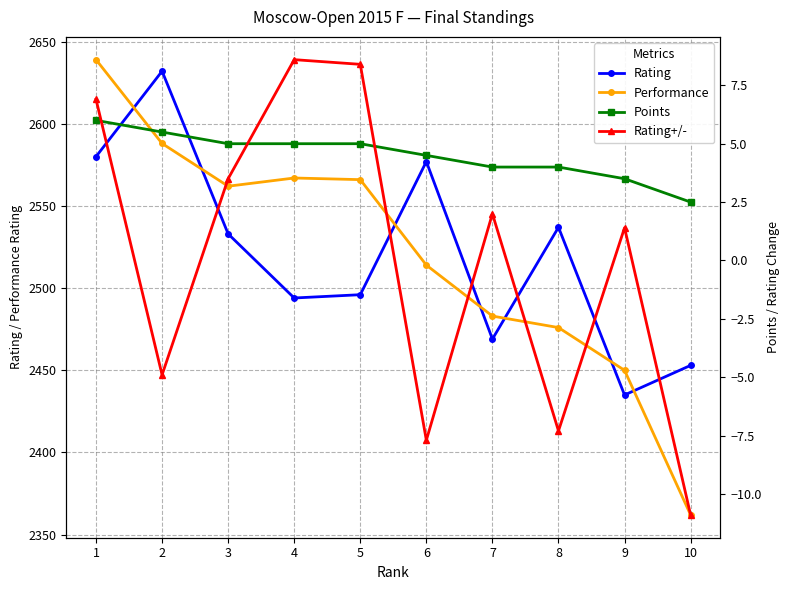

Which series has the widest spread of values?

Performance